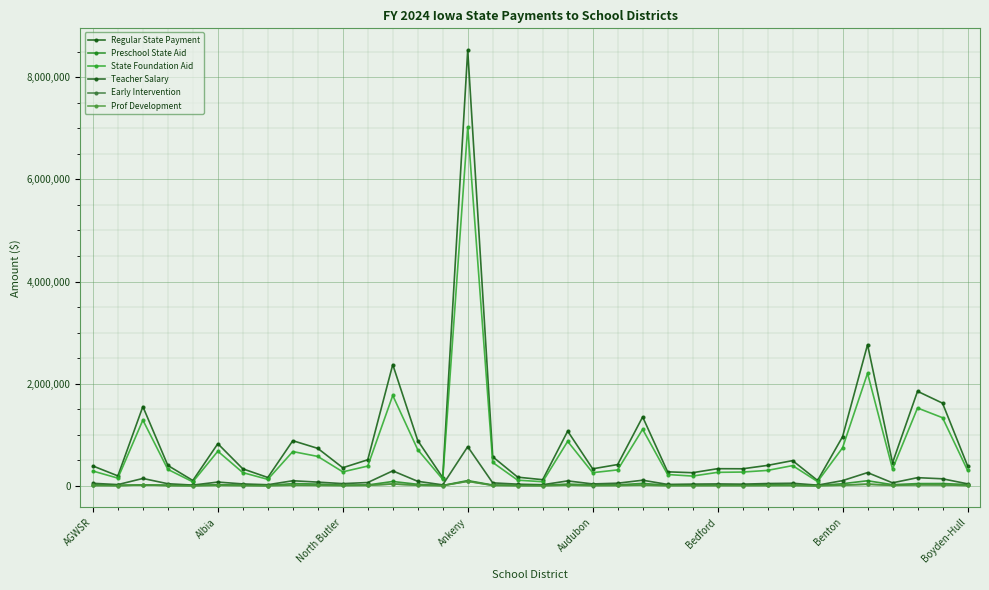

Which label corresponds to the largest value in the chart?

Ankeny